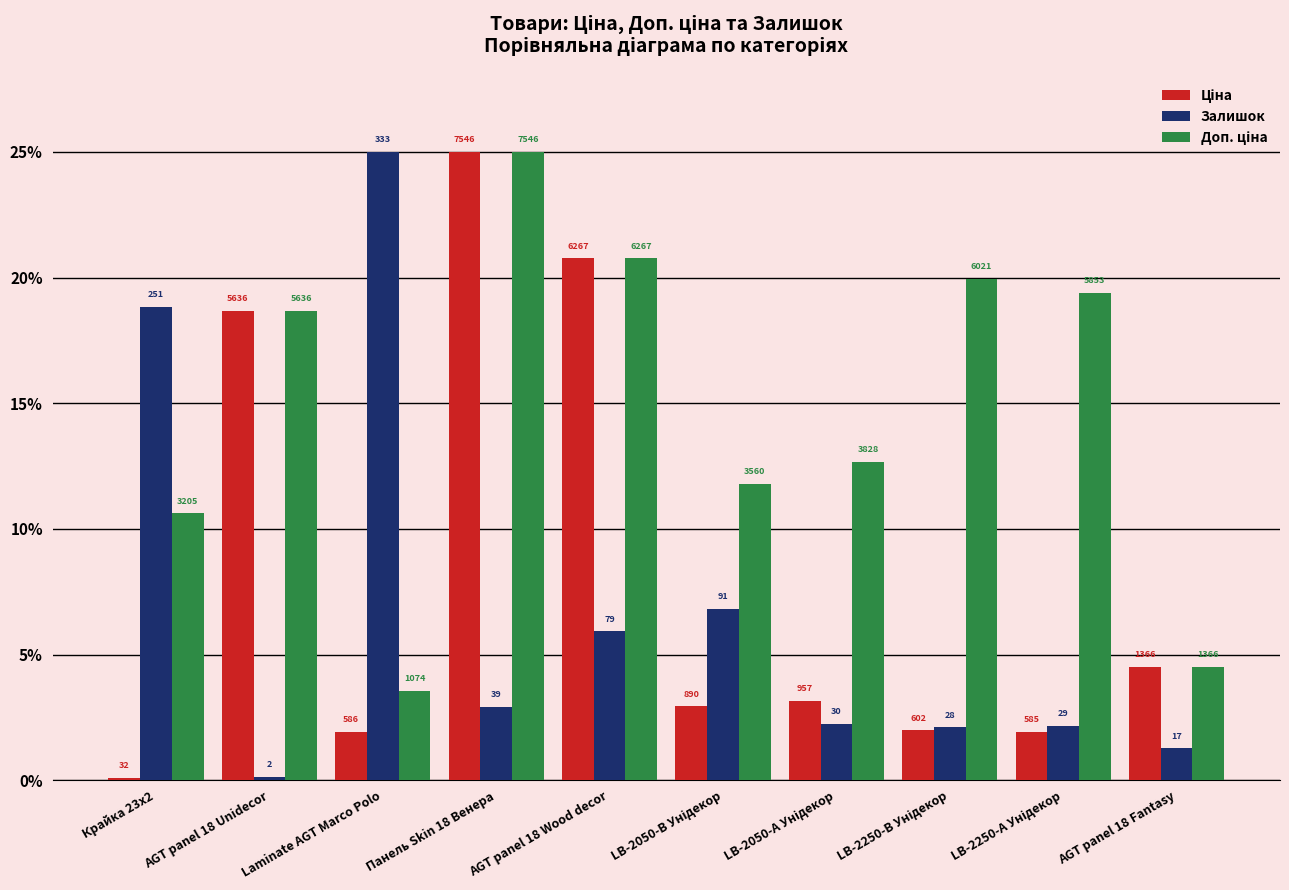

List the series in order of their peak value, highest first.

Ціна, Залишок, Доп. ціна